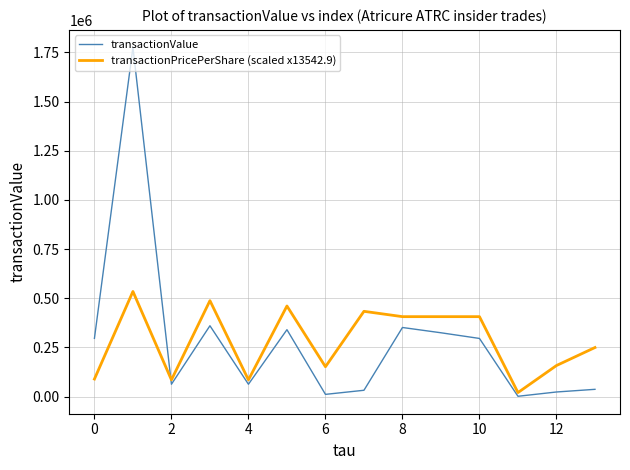

Which series has the widest spread of values?

transactionValue